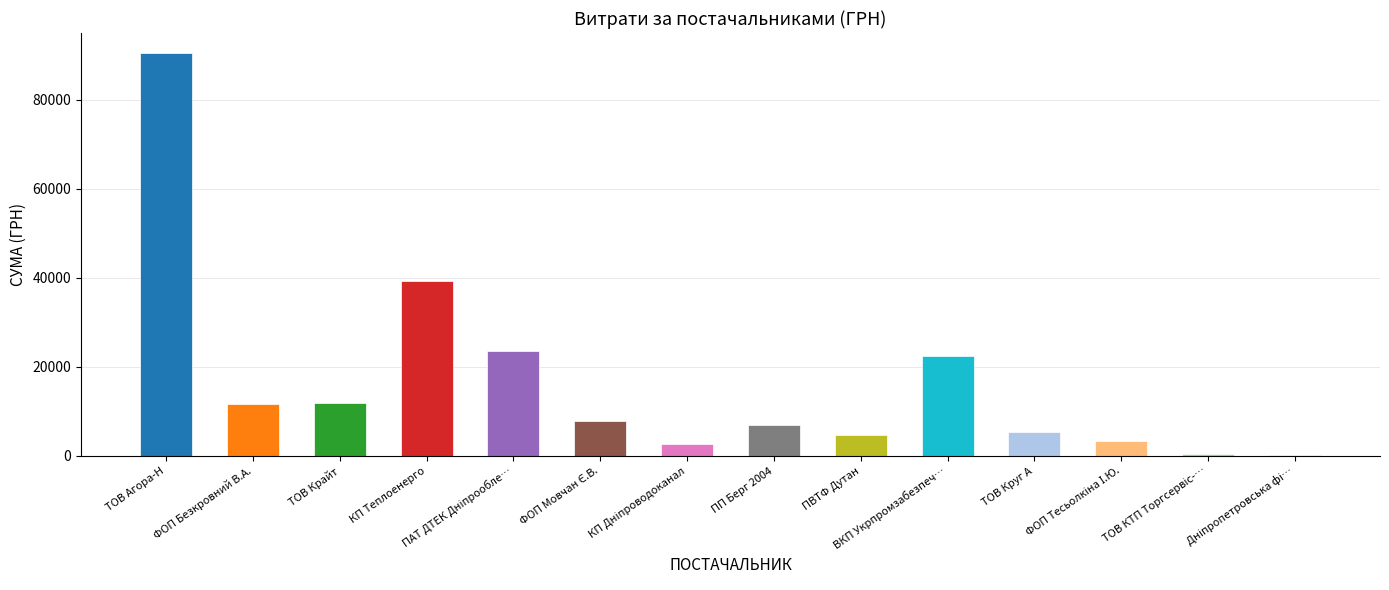

What is the smallest value displayed?

304.0